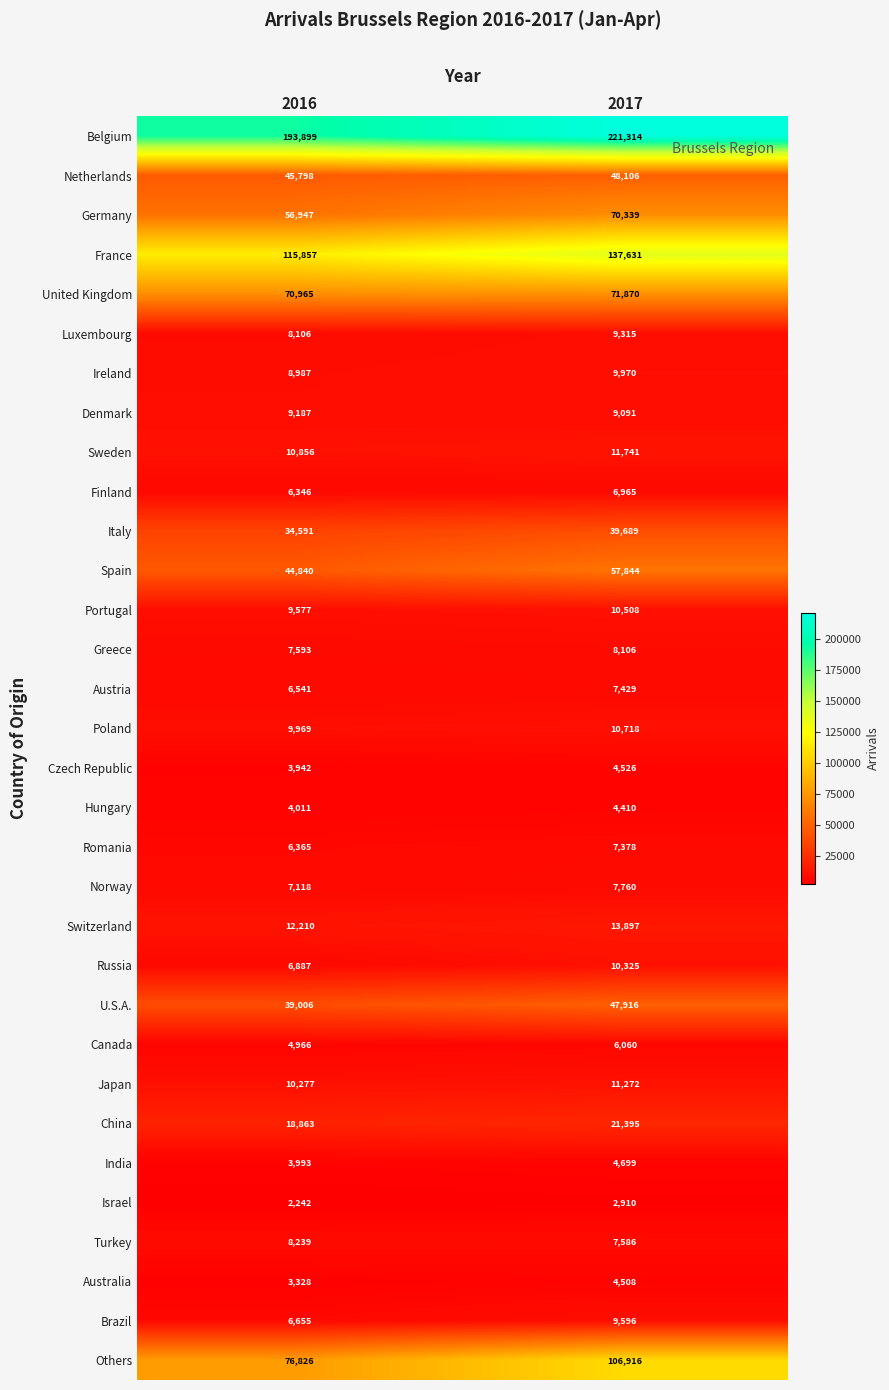

Which series has the largest total across all categories?

Belgium